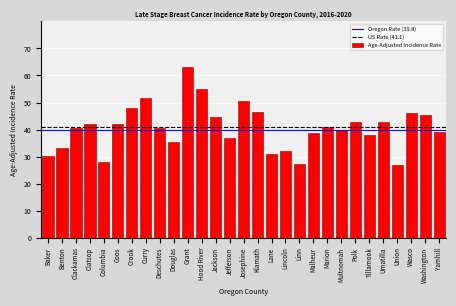

What is the change in value from Deschutes to Jefferson?

-3.9